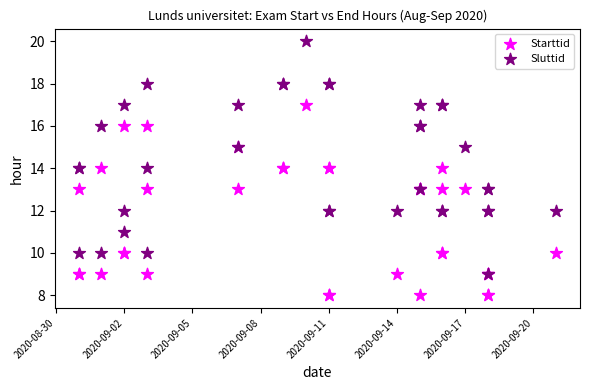

Which series has the widest spread of Y values?

Sluttid